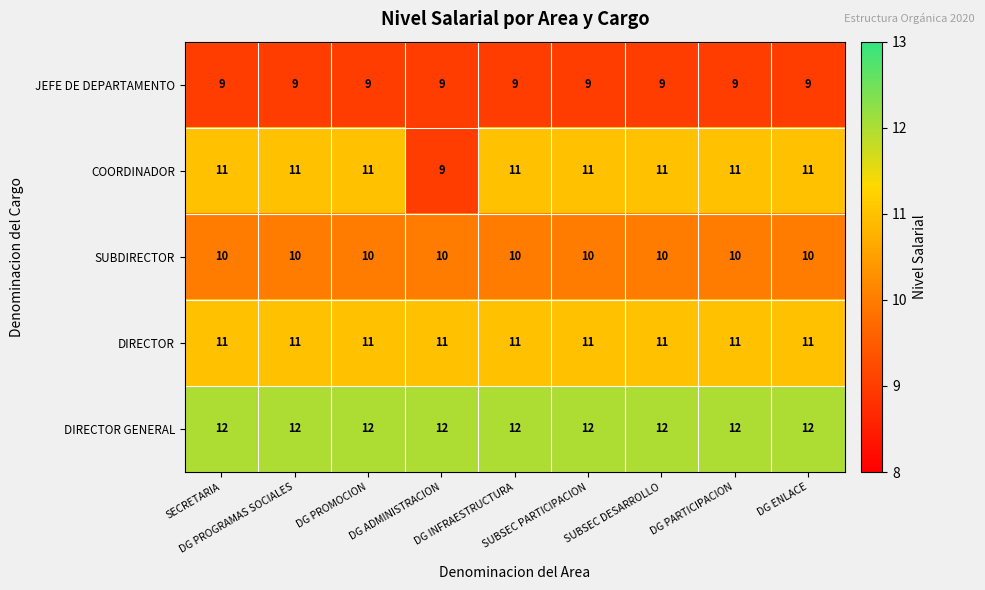

Which series has the largest range (max minus min)?

COORDINADOR